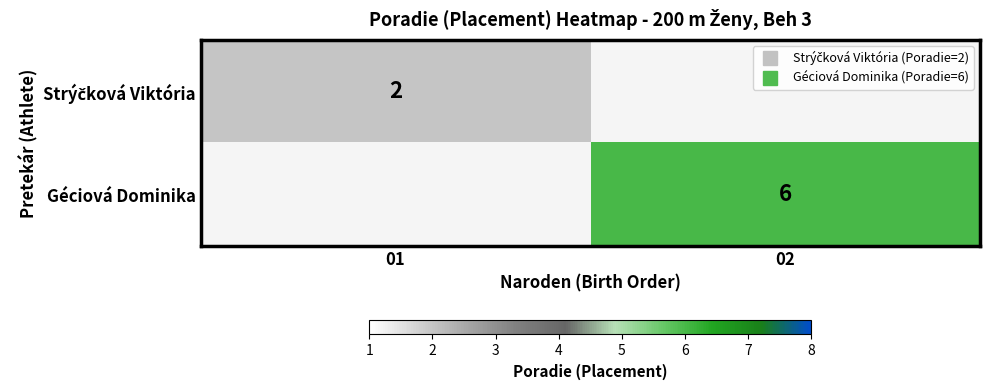

True or false: Géciová Dominika has a value of 7.9 at 02.

False